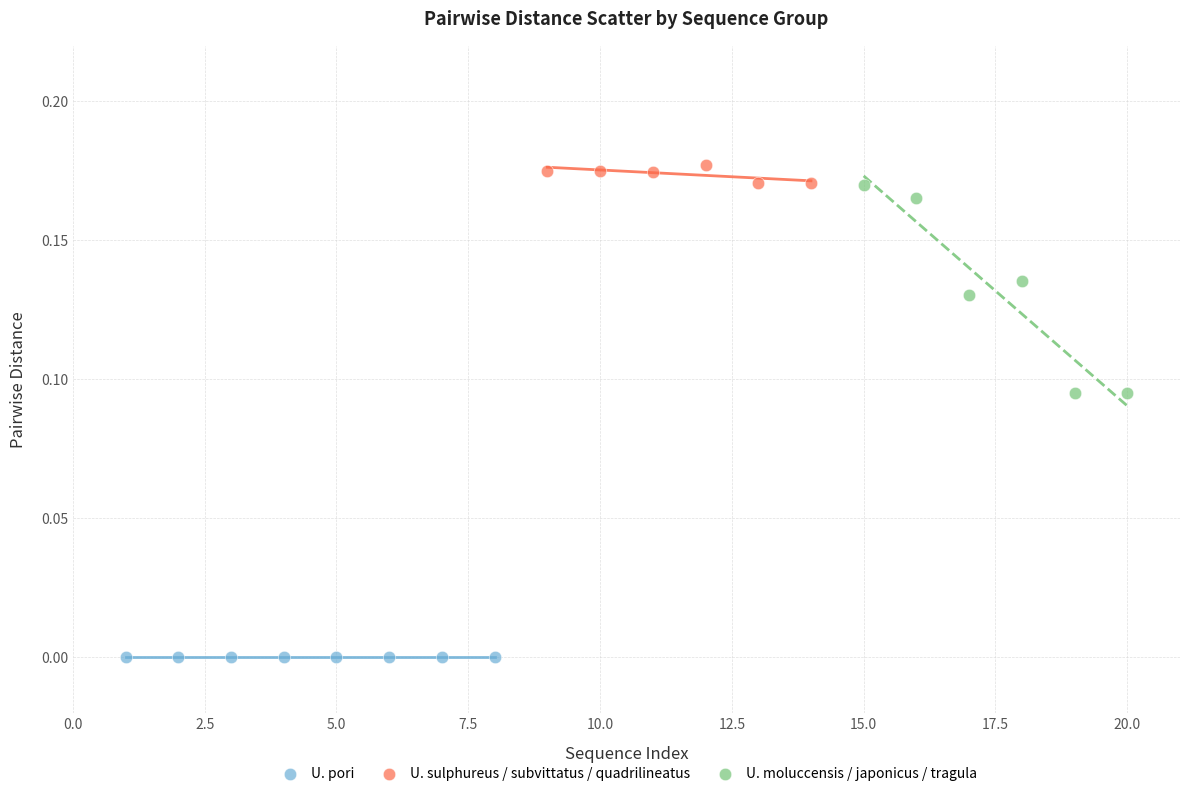

Which series contains the highest Y value?

U. sulphureus / subvittatus / quadrilineatus